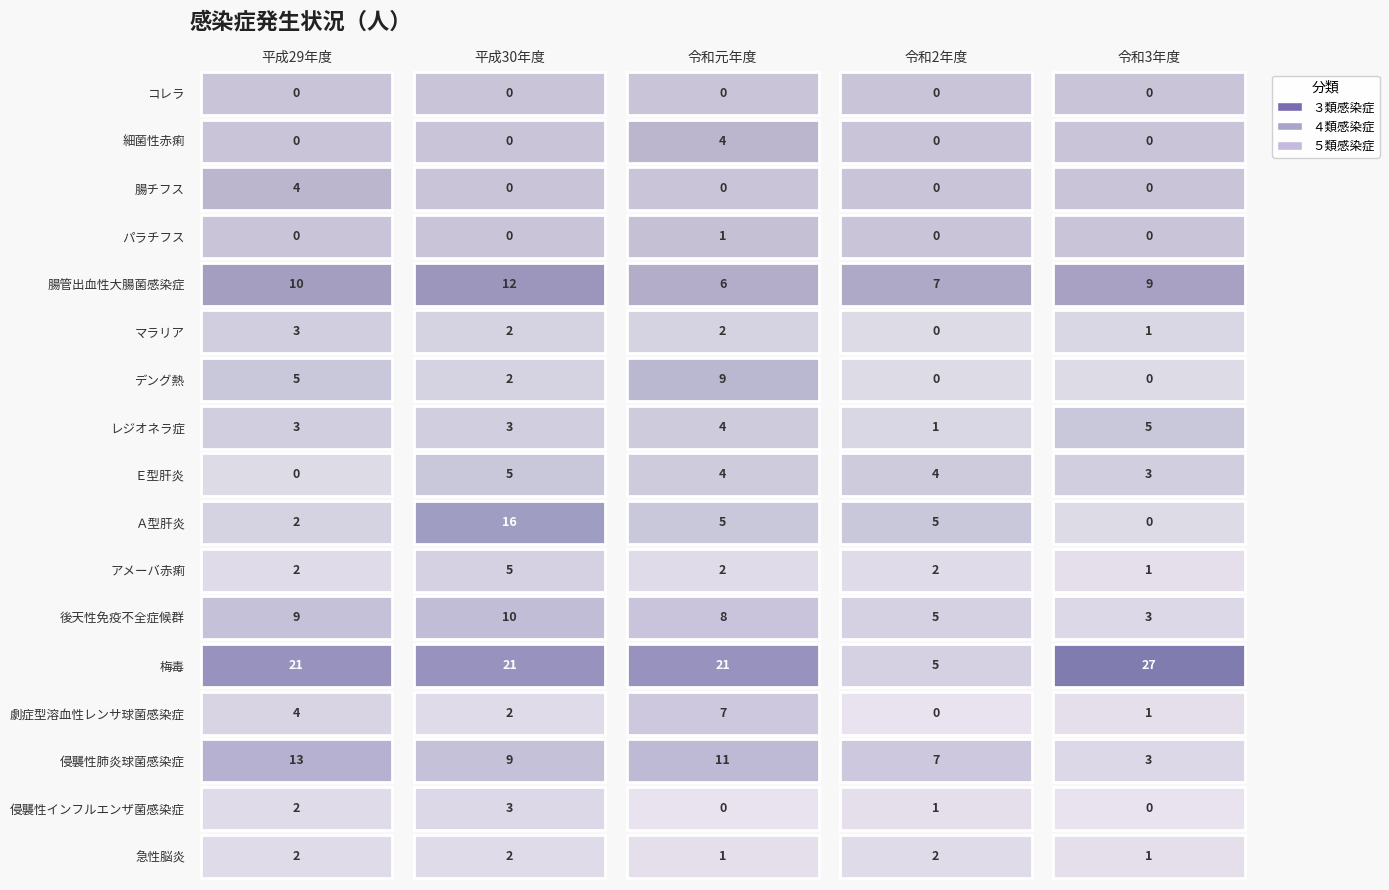

How many values in マラリア are above zero?

4